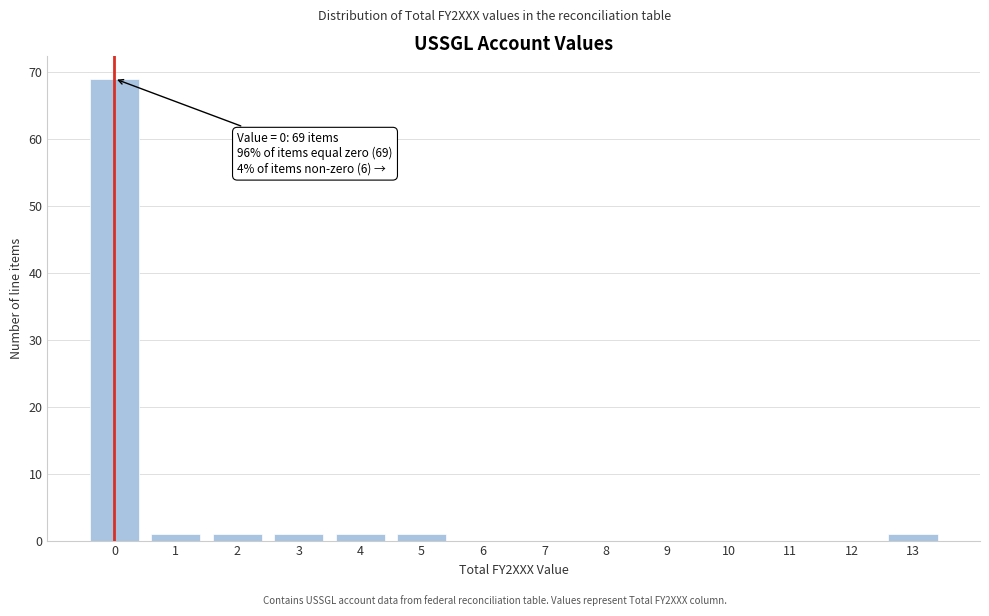

Reading left to right, transcribe all the data shown in this chart.

0=69	1=1	2=1	3=1	4=1	5=1	6=0	7=0	8=0	9=0	10=0	11=0	12=0	13=1